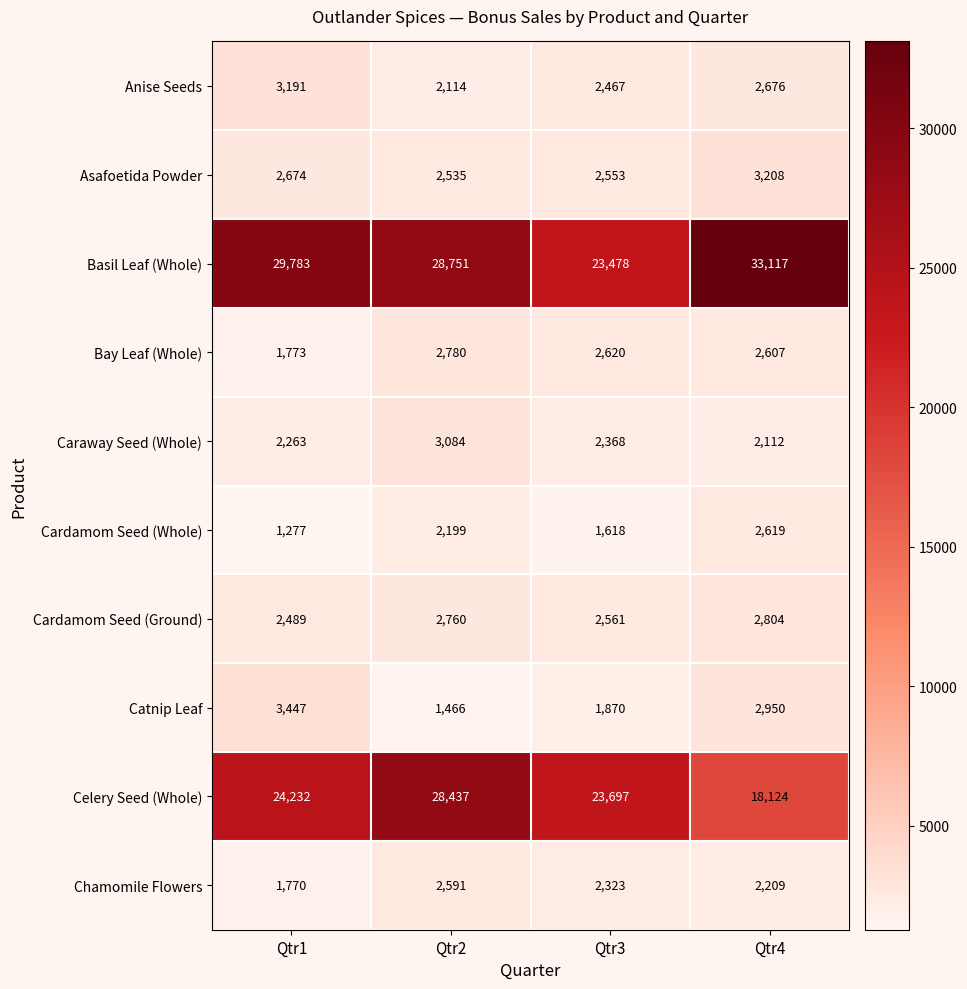

What is the difference between the second highest and second lowest values in the Chamomile Flowers series?

114